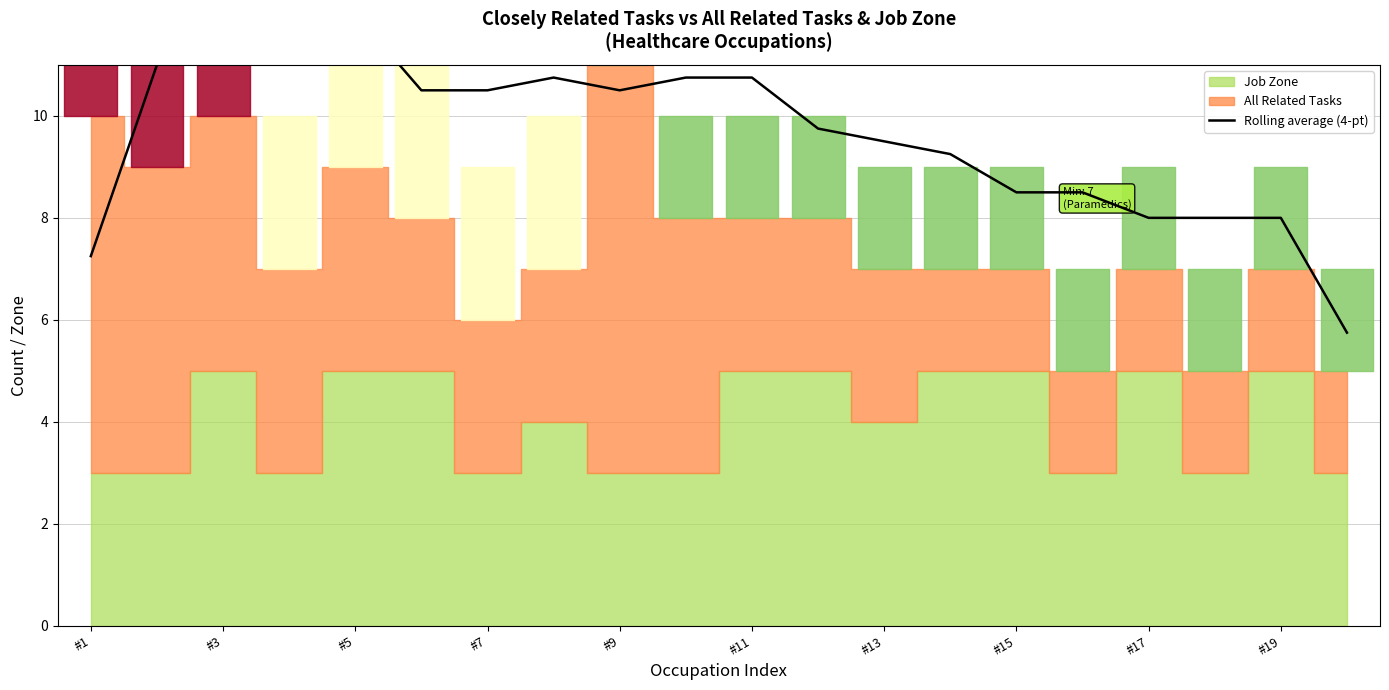

How many data points are above 10?

10